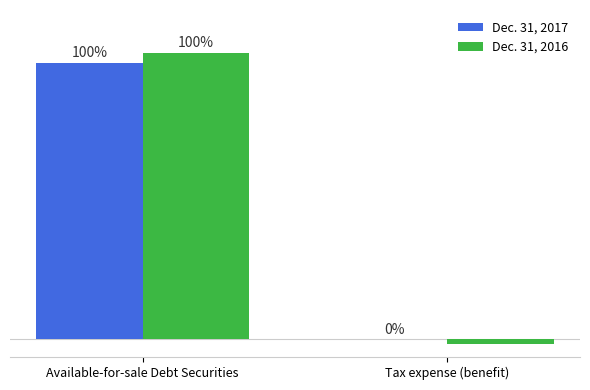

What is the difference between the Dec. 31, 2016 values at Tax expense (benefit) and Available-for-sale Debt Securities?

11212